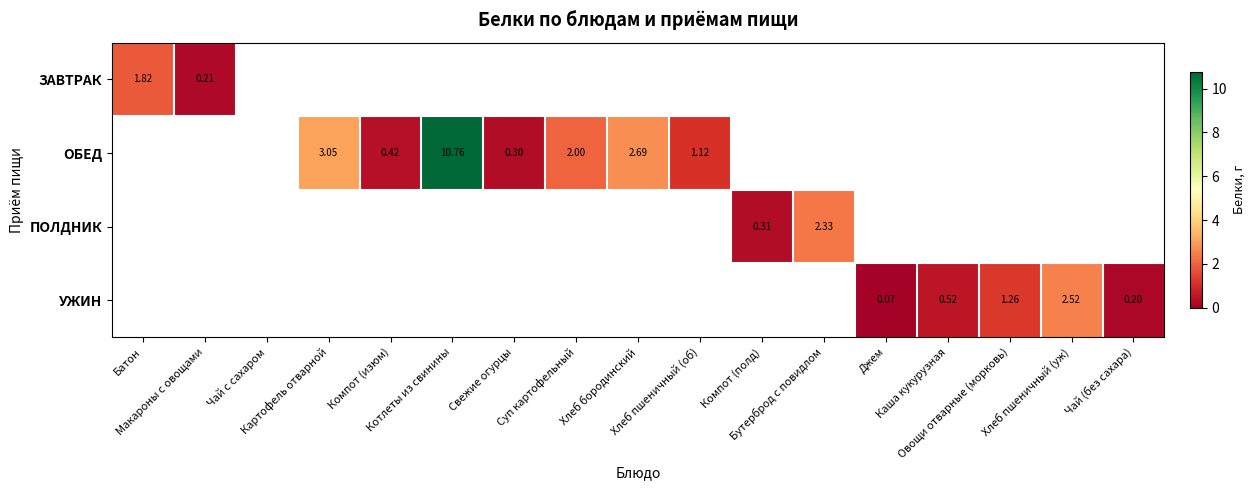

Which series has the largest range (max minus min)?

ОБЕД